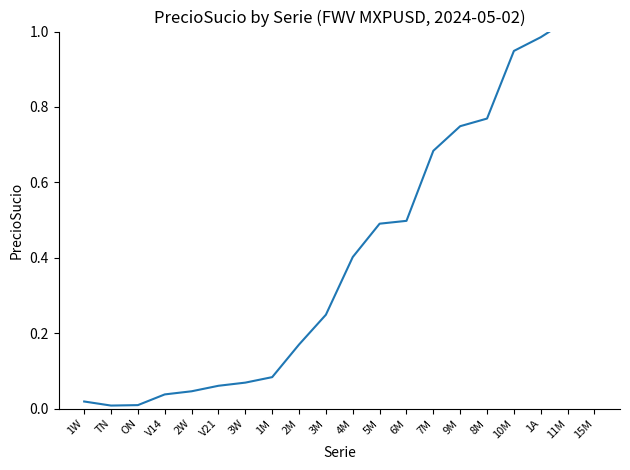

What is the difference between the maximum and minimum values?

1.3